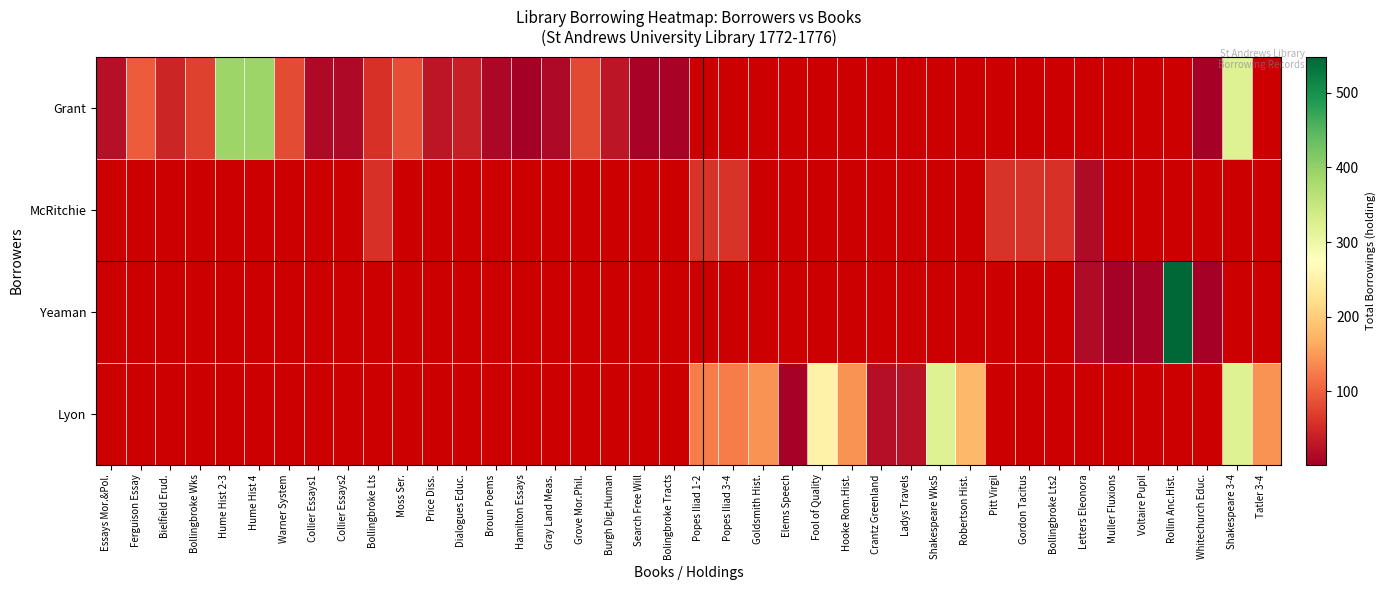

How many values in Yeaman are above zero?

5